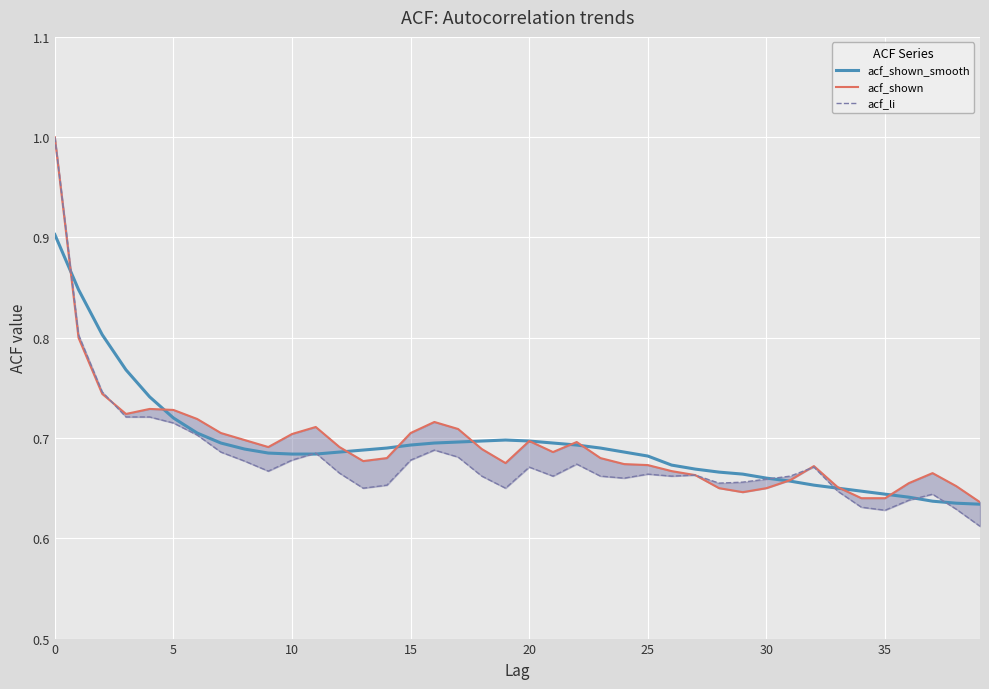

The acf_shown_smooth series shows 0.2 at 25. True or false?

False